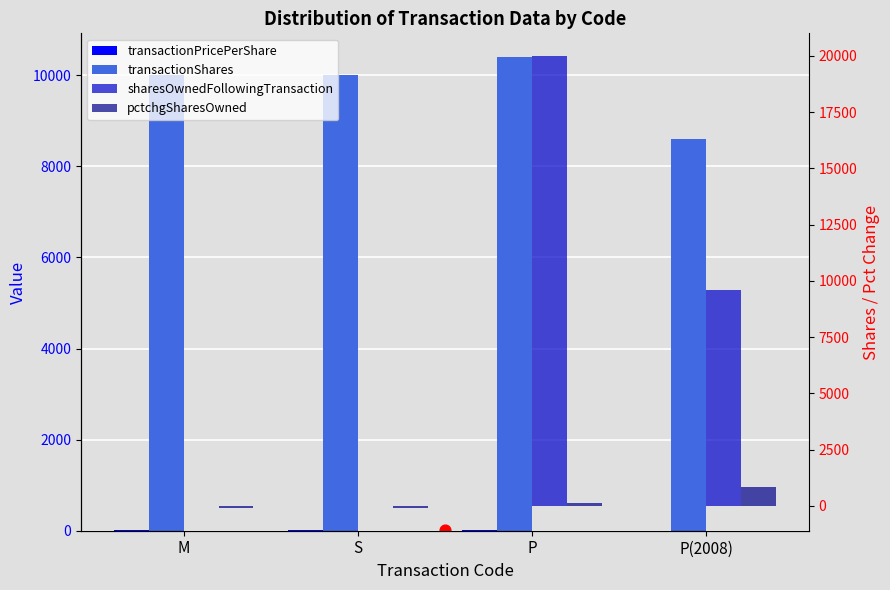

What is the total value across all series at M?

9905.7